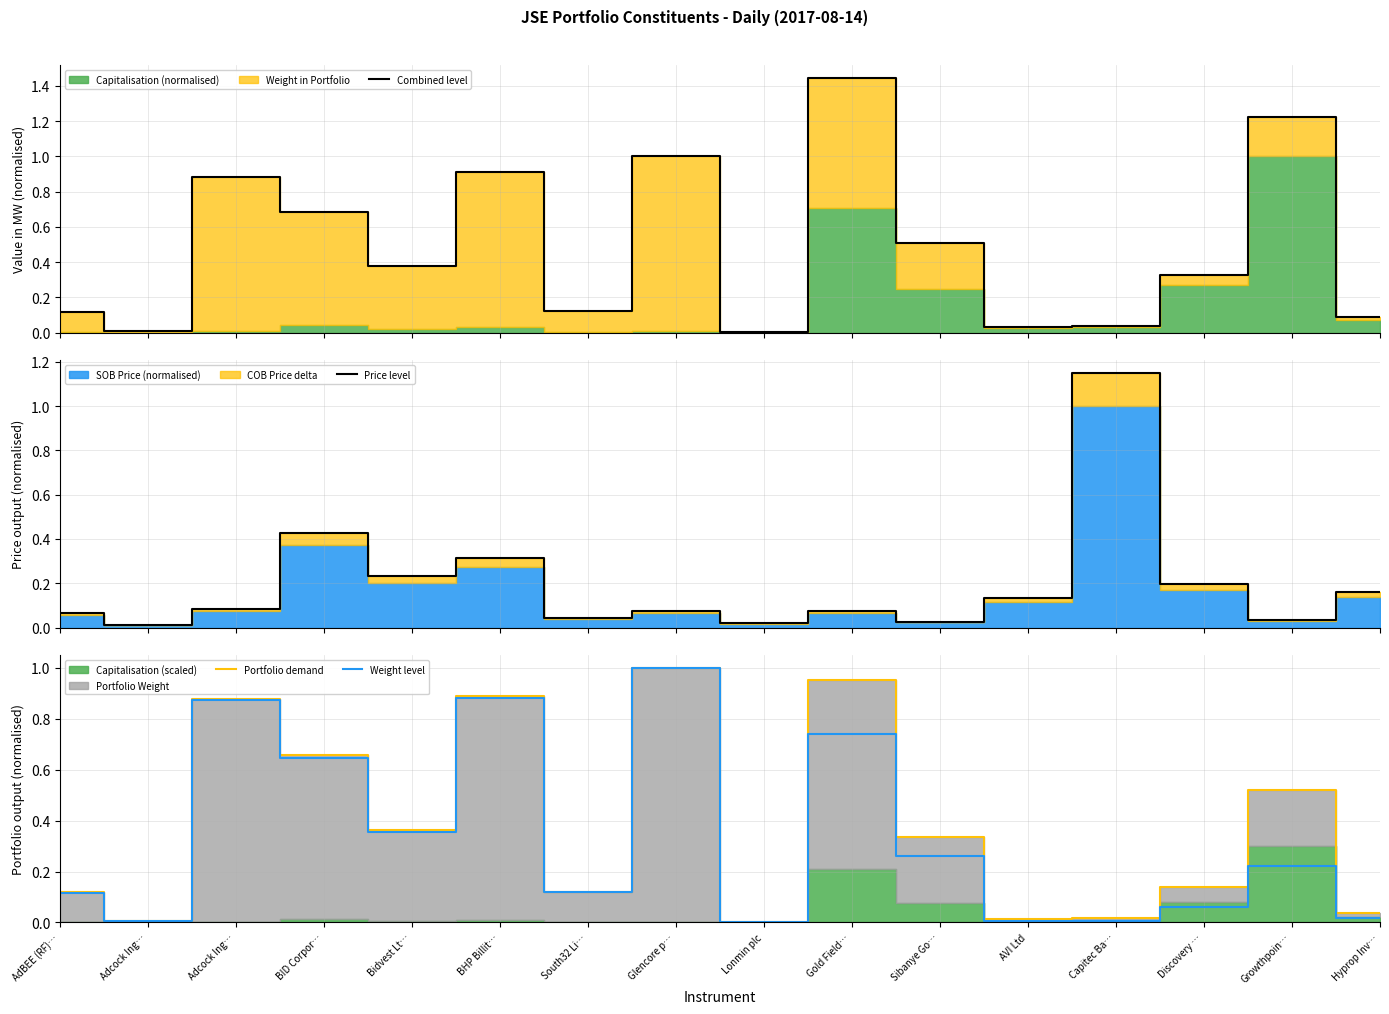

True or false: Price level has a value of 0.2 at BHP Billit….

False